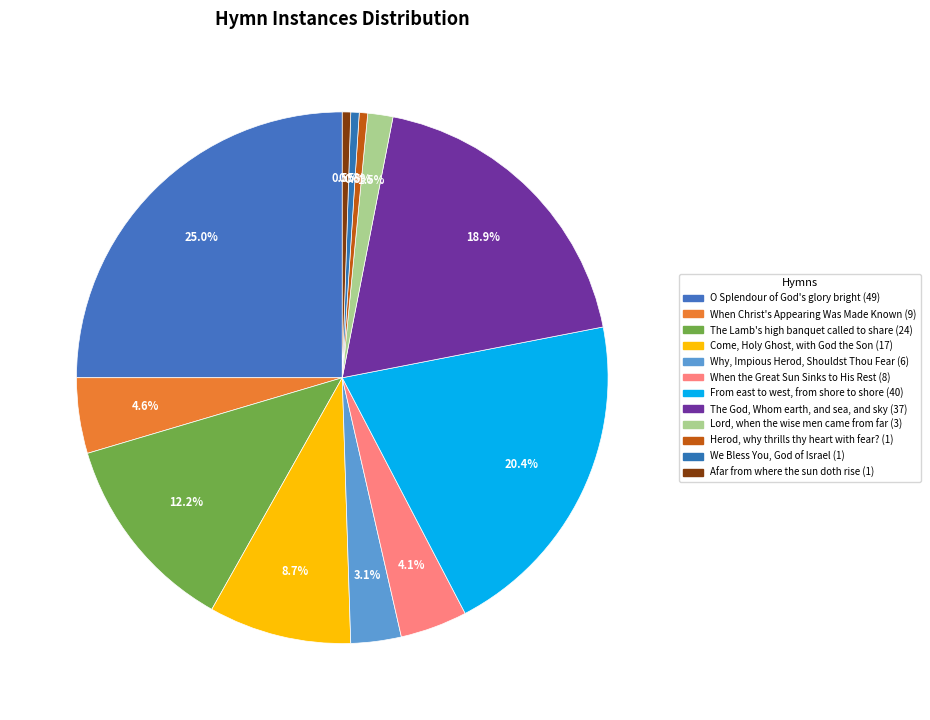

What percentage is NOT represented by We Bless You, God of Israel?

99.5%